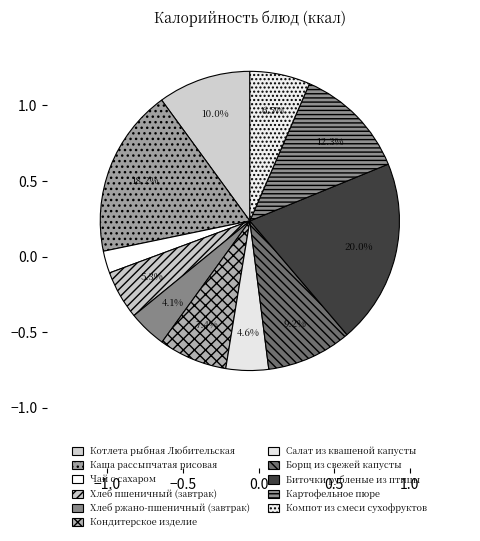

Approximately how many times larger is the value at Каша рассыпчатая рисовая compared to Картофельное пюре?

1.5